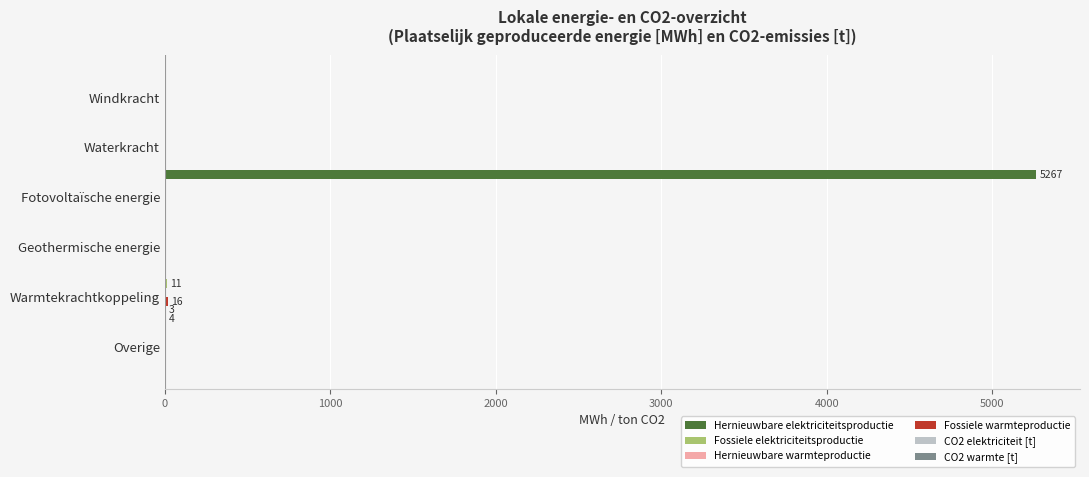

What is the maximum value shown in the chart?

5266.8